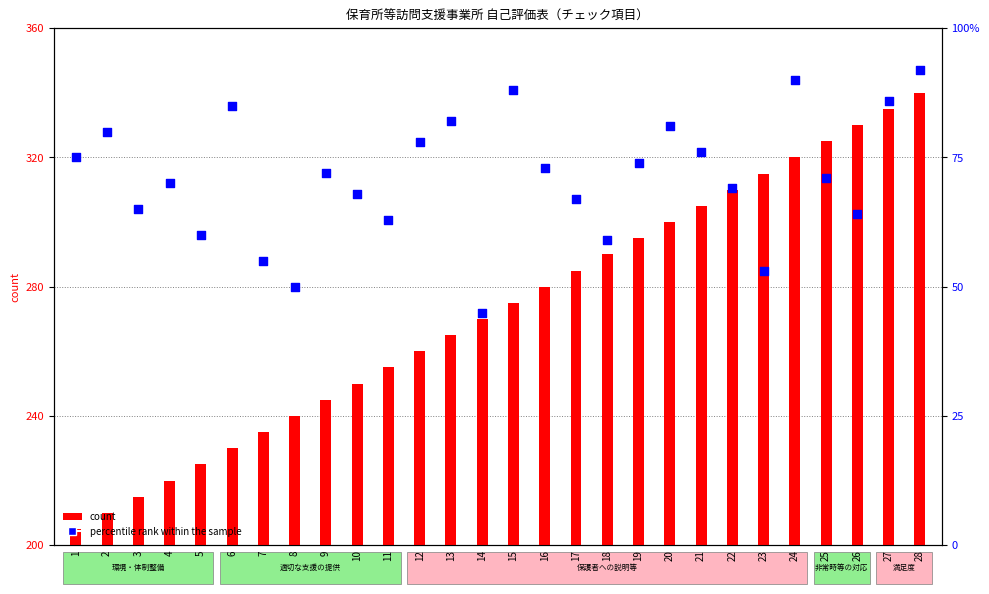

Which series has the largest total across all categories?

count